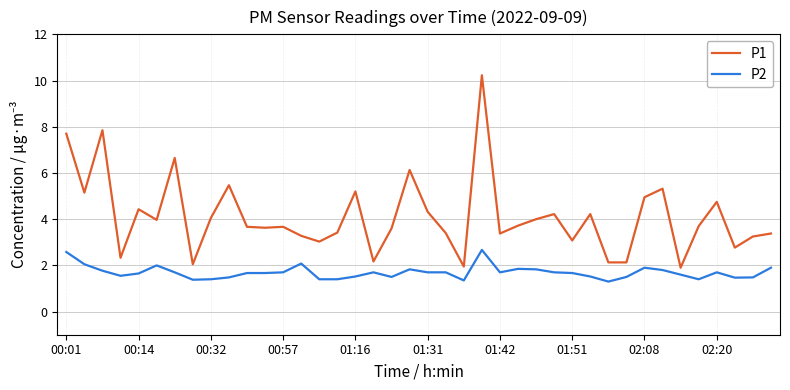

Rank the series by their average value, from lowest to highest.

P2, P1